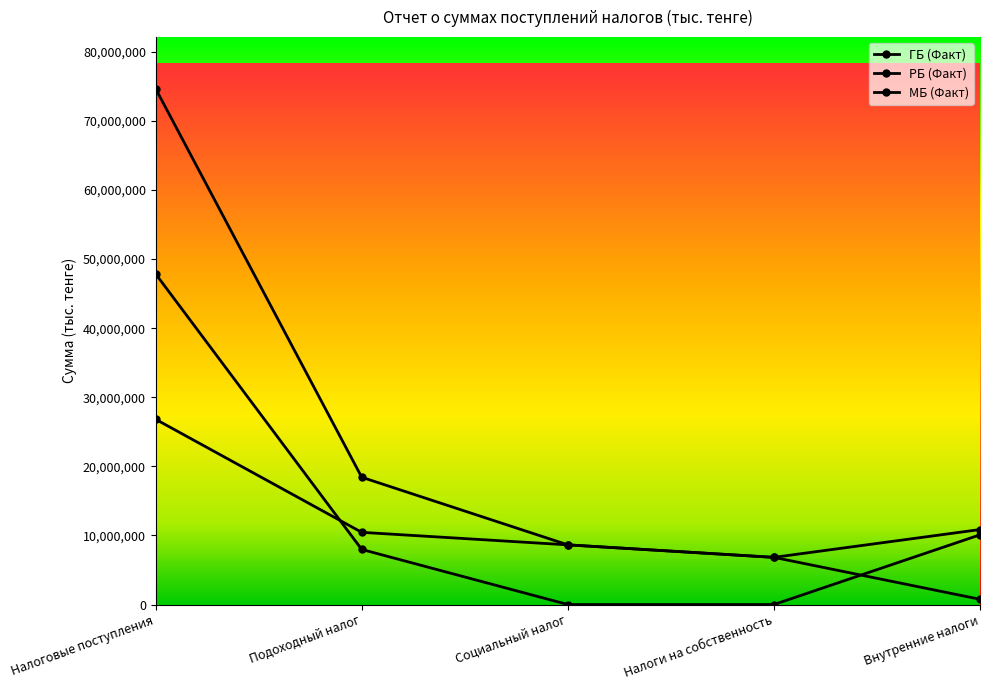

What is the difference between the РБ (Факт) values at Налоговые поступления and Налоги на собственность?

47854840